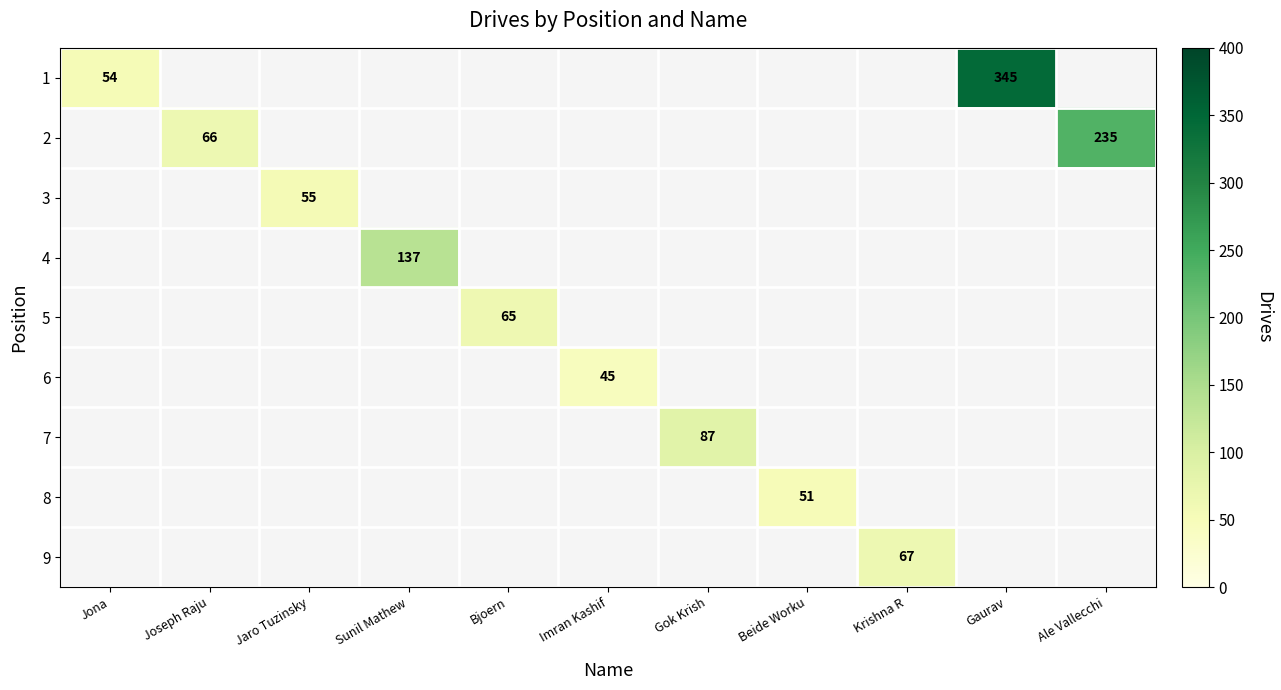

How many categories are shown in the chart?

11